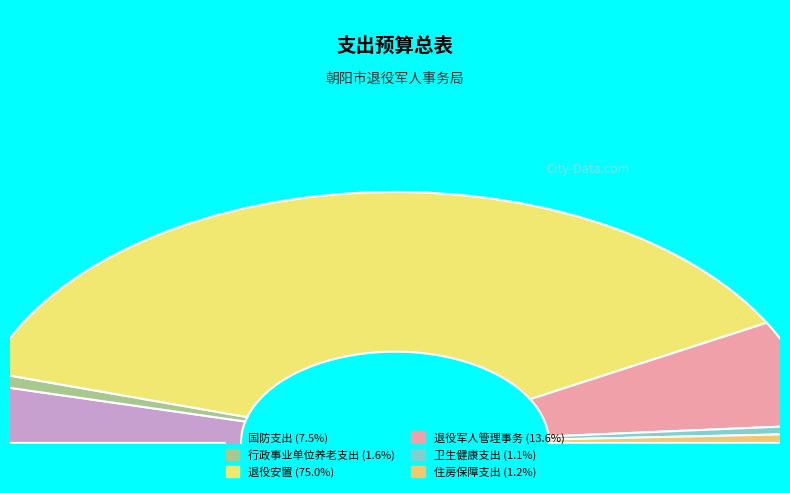

To the nearest percent, what is the difference between the largest and smallest slice percentages?

74%